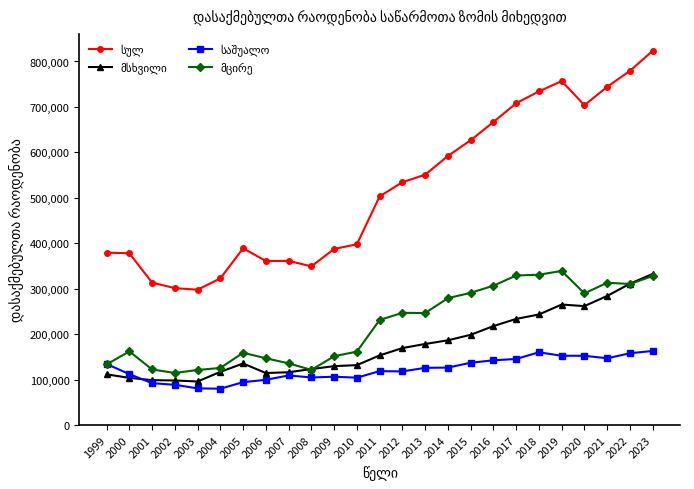

What is the spread (max minus min) of values at 2009?

281117